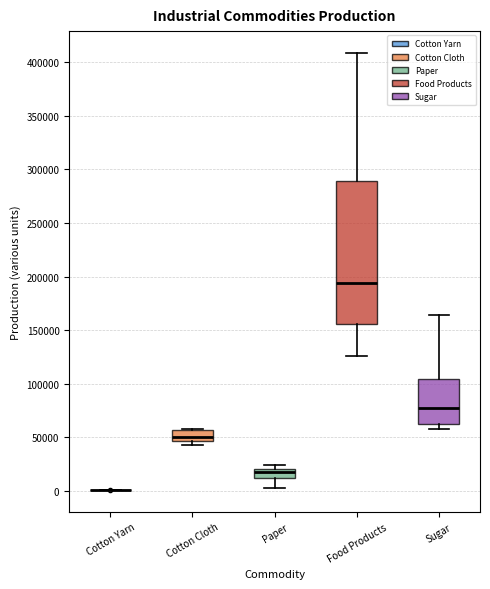

Reading left to right, read every box against the y-axis: the position of its median line, the range the box covers, and the ends of its whiskers. The values are not printed on the chart, so give them approximately, as read against the axis.

Cotton Yarn: box collapsed to a line at 0, whiskers 0 to 0
Cotton Cloth: median 50000, box 45000 to 55000, whiskers 40000 to 55000
Paper: median 20000 (just below the box's upper edge), box 10000 to 20000, whiskers 5000 to 25000
Food Products: median 195000, box 155000 to 290000, whiskers 125000 to 410000
Sugar: median 75000, box 65000 to 105000, whiskers 60000 to 165000